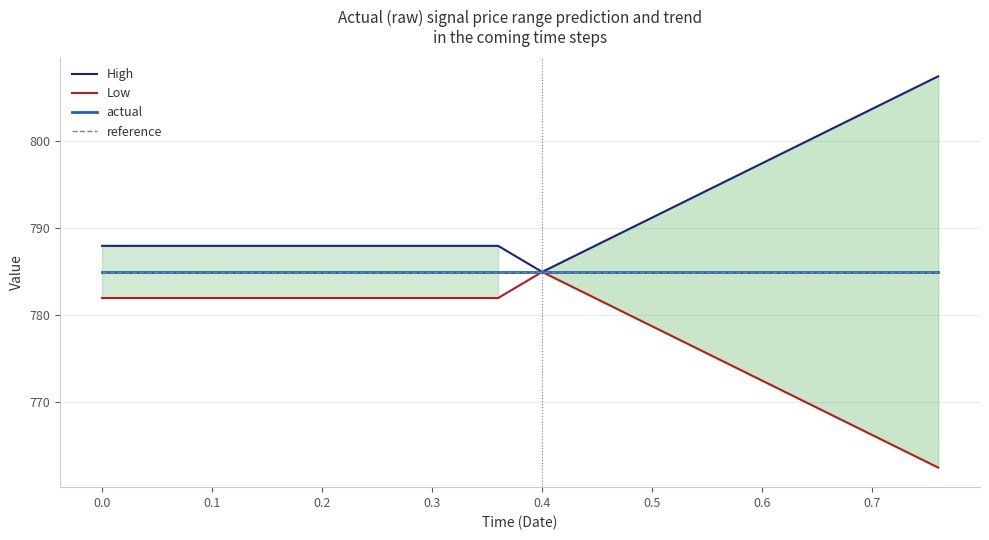

At which category does Low reach its first local peak?

0.4